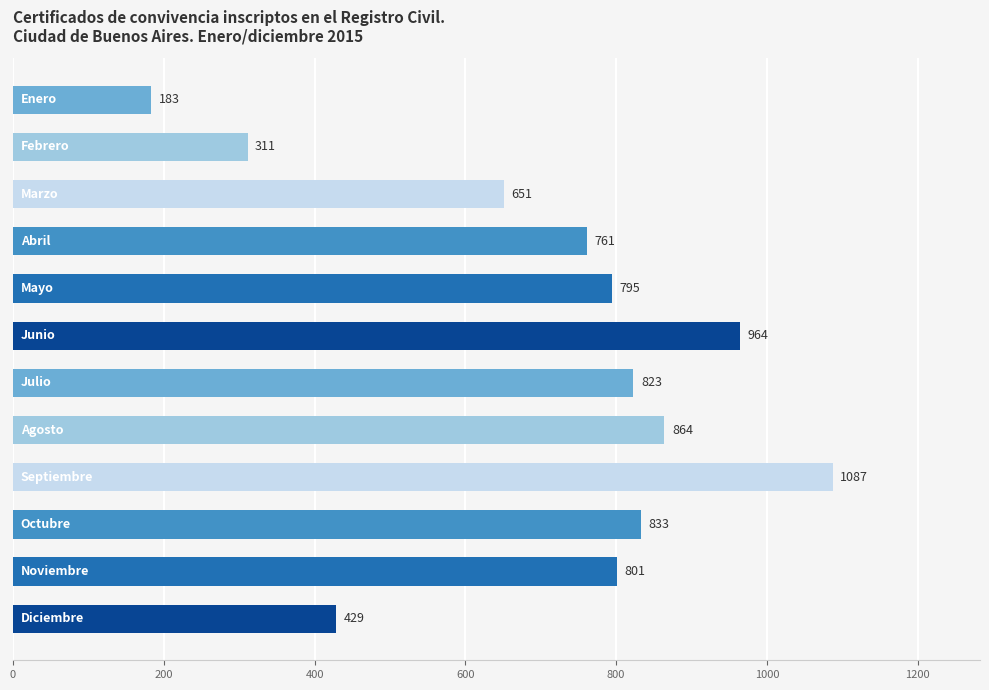

What is the sum of all values?

8502